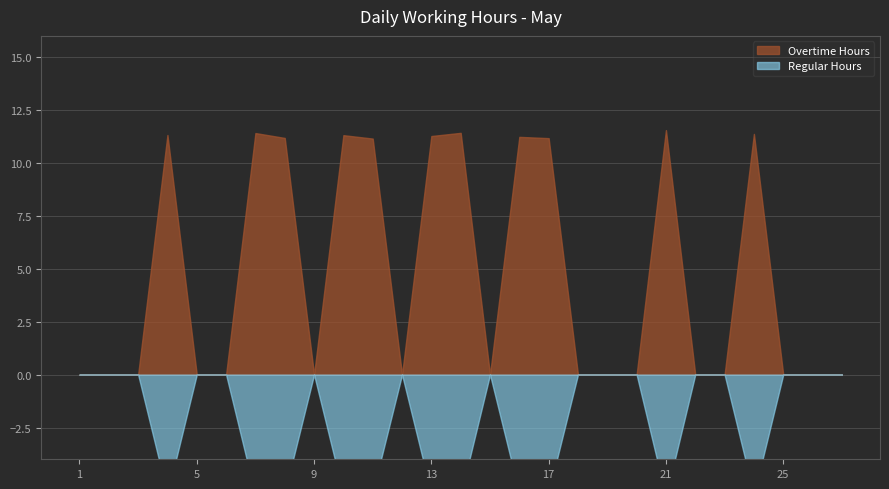

The Regular Hours series shows 0.0 at 1. True or false?

True